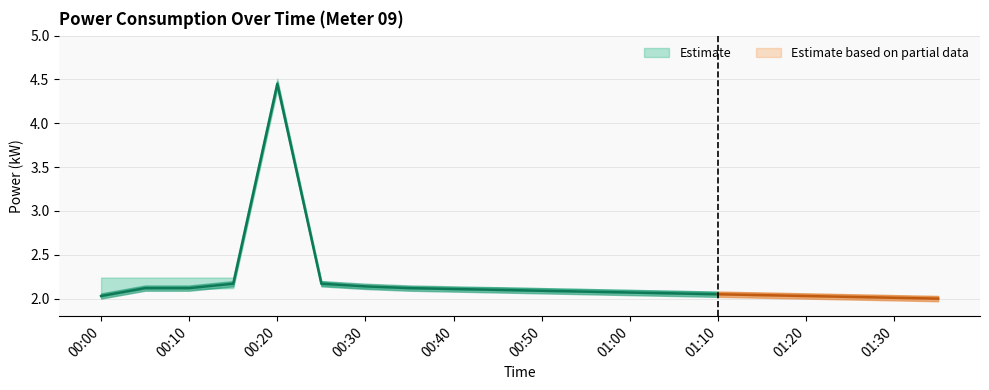

What is the label of the 12th point from the right?

2022-05-26T00:40:00